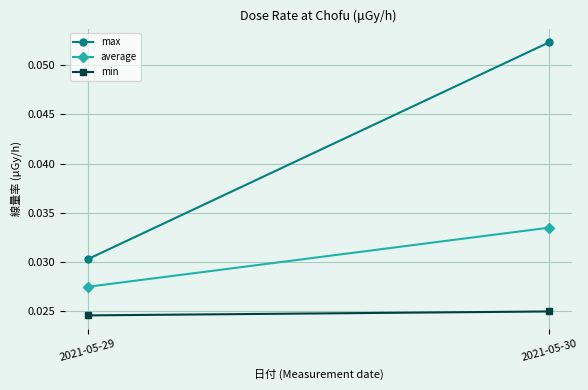

Rank the categories by max value from lowest to highest.

2021-05-29, 2021-05-30